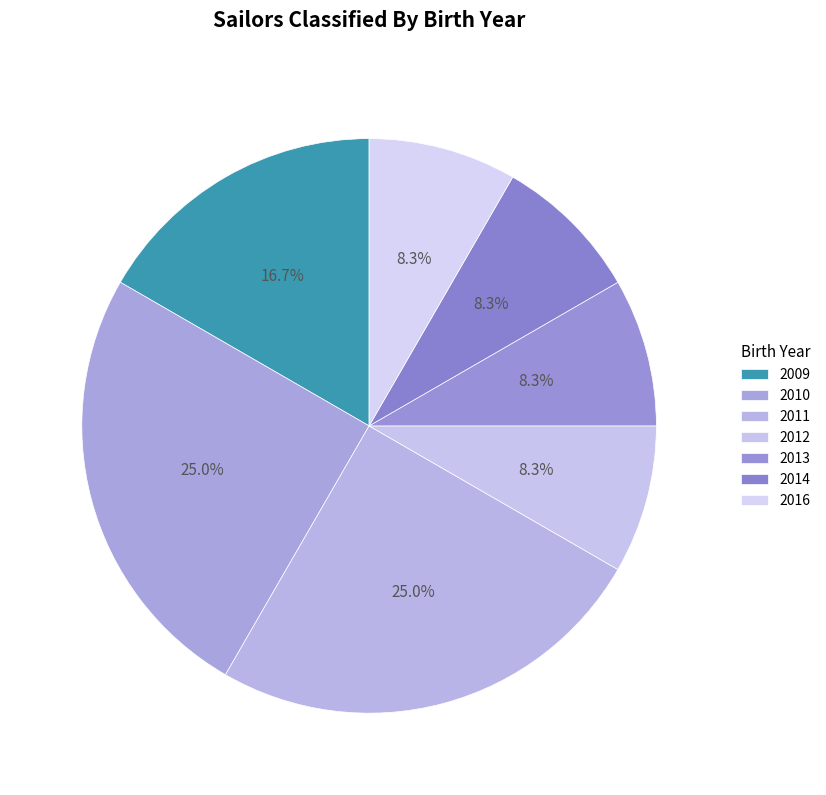

Count the number of slices in the pie.

7